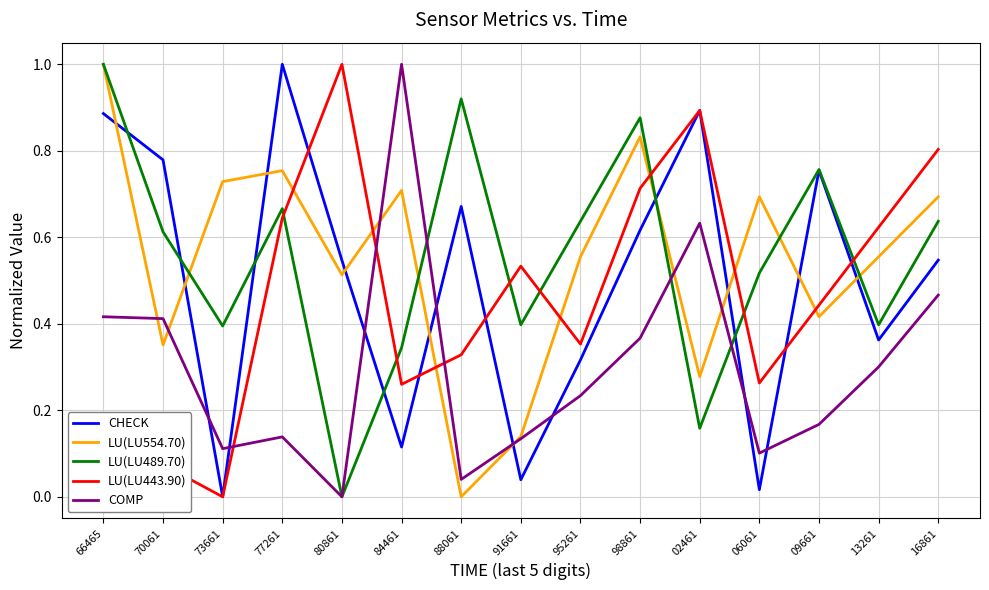

What is the maximum value shown in the chart?

1.0